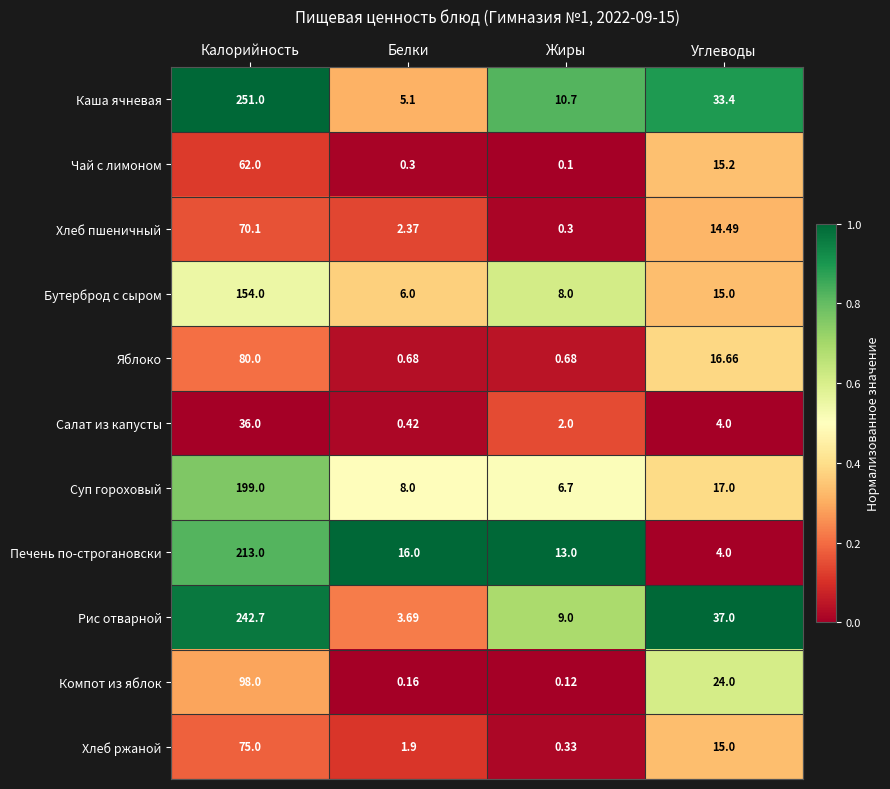

Where is Бутерброд с сыром nearest to the value 80?

Углеводы